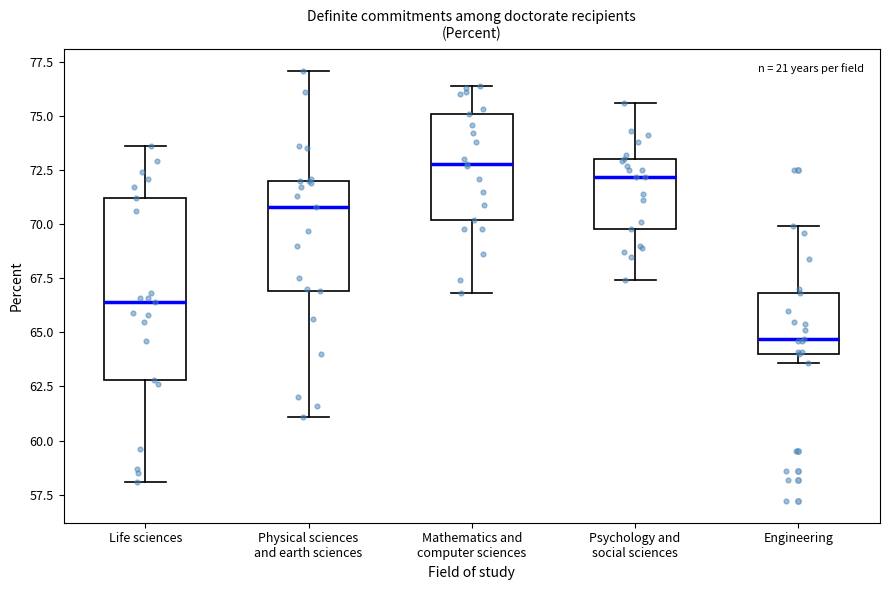

Which box is the tallest, from its lower edge to its upper edge?

Life sciences